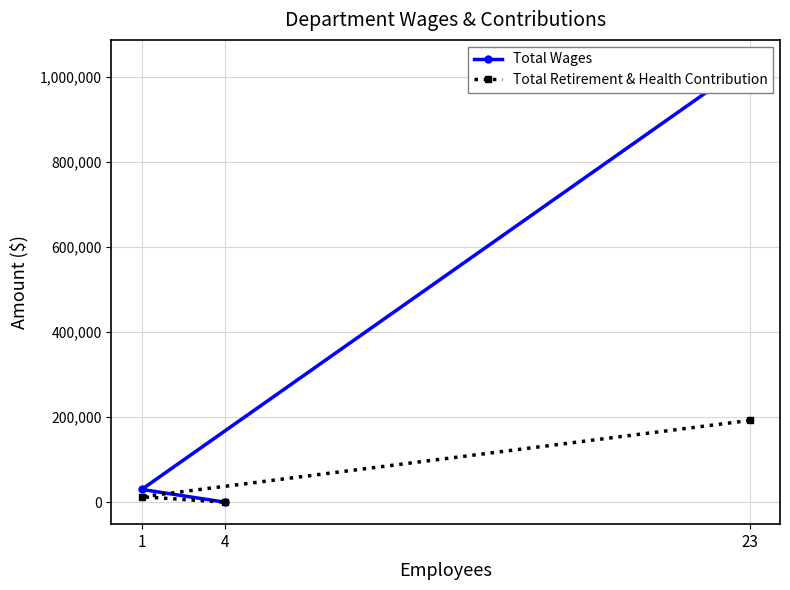

At which category is the sum across all series the highest?

23